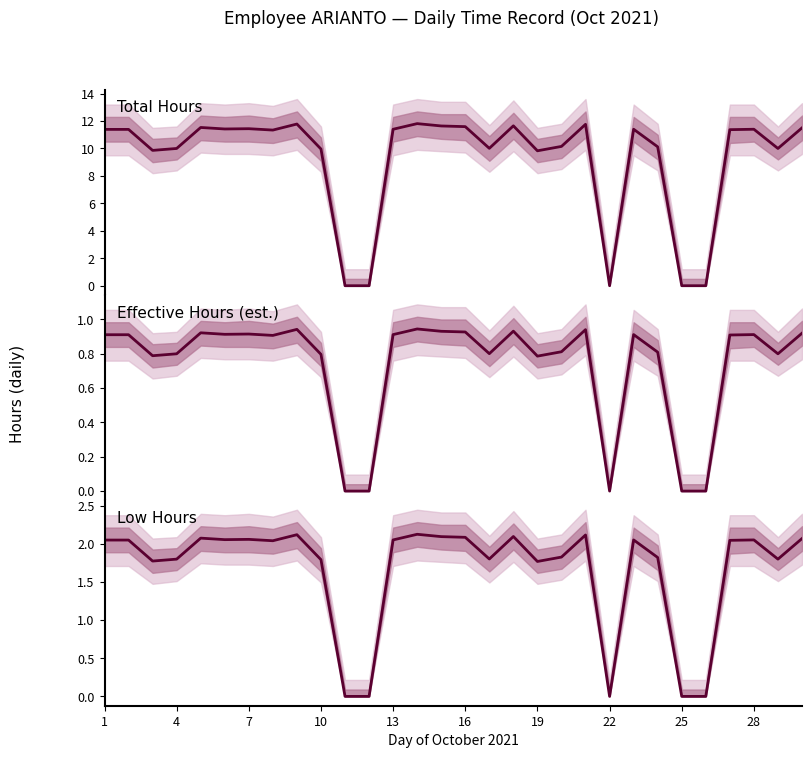

True or false: Low Hours and Effective Hours (est.) intersect in this chart.

False